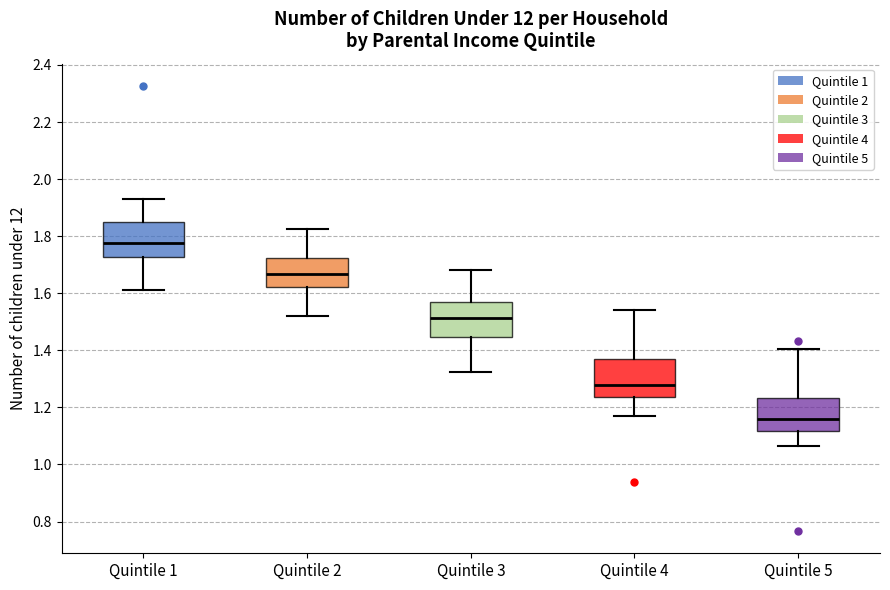

Reading left to right, read every box against the y-axis: the position of its median line, the range the box covers, and the ends of its whiskers. The values are not printed on the chart, so give them approximately, as read against the axis.

Quintile 1: median 1.78, box 1.72 to 1.86, whiskers 1.62 to 1.92
Quintile 2: median 1.66, box 1.62 to 1.72, whiskers 1.52 to 1.82
Quintile 3: median 1.52, box 1.44 to 1.56, whiskers 1.32 to 1.68
Quintile 4: median 1.28, box 1.24 to 1.36, whiskers 1.18 to 1.54
Quintile 5: median 1.16, box 1.12 to 1.24, whiskers 1.06 to 1.40